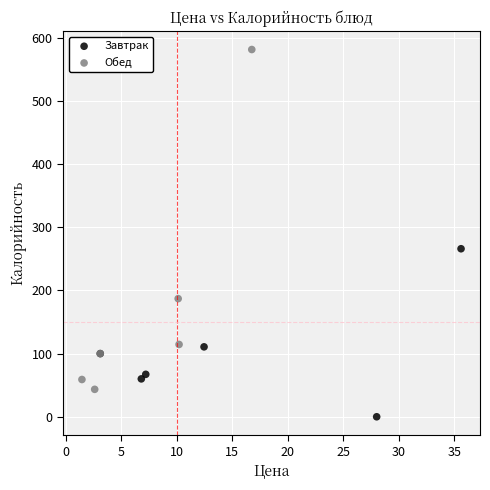

What are all the series names shown in the legend?

Завтрак, Обед